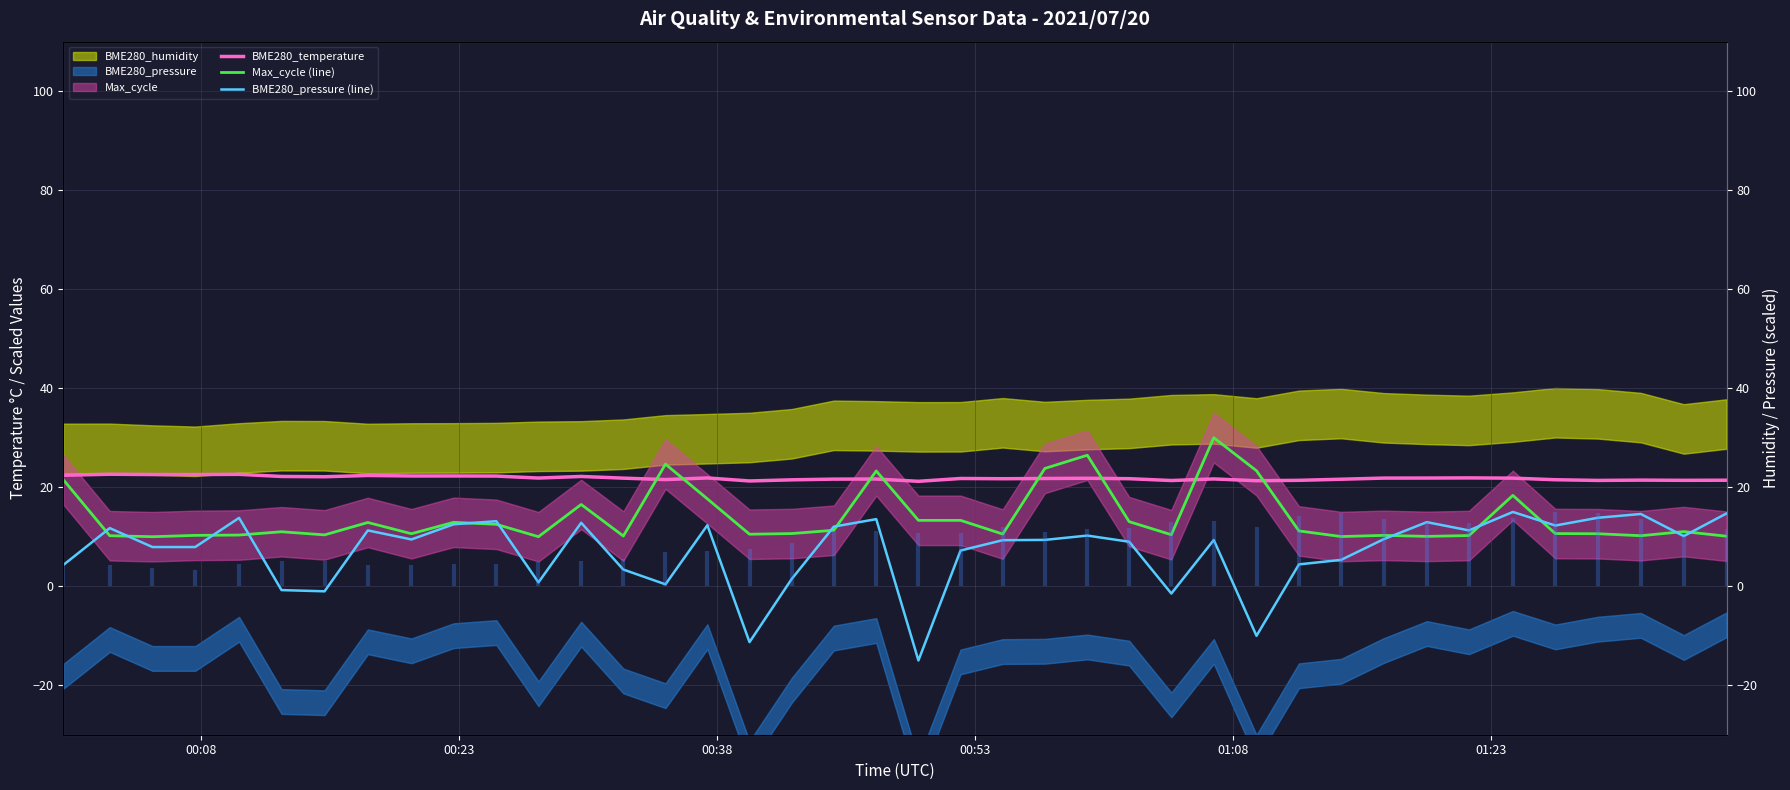

After their last crossing, which series has the higher values: Max_cycle (line) or BME280_temperature?

BME280_temperature